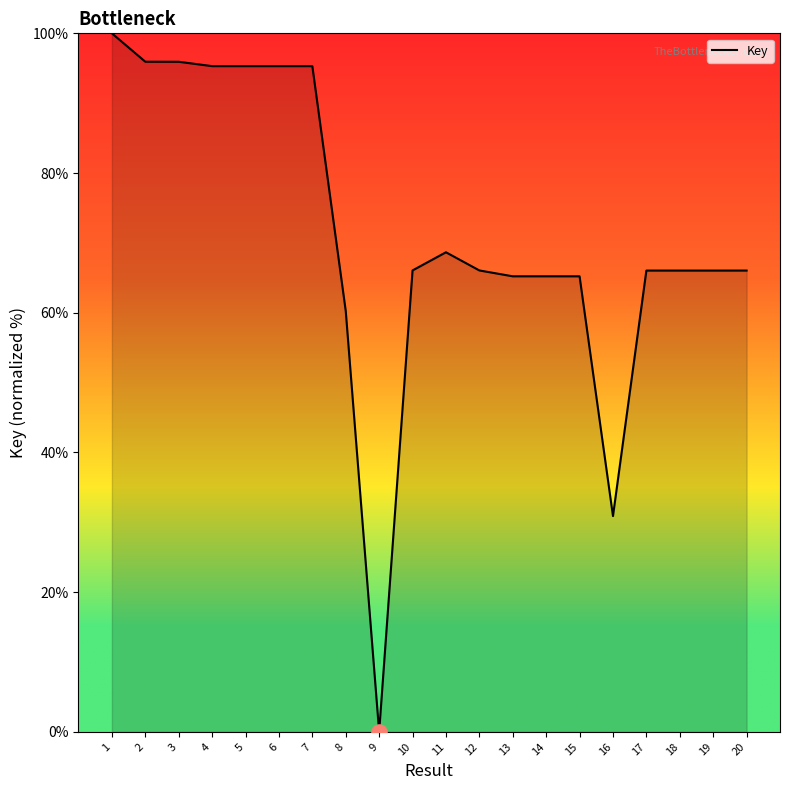

What is the change in value from 2 to 7?

-0.6